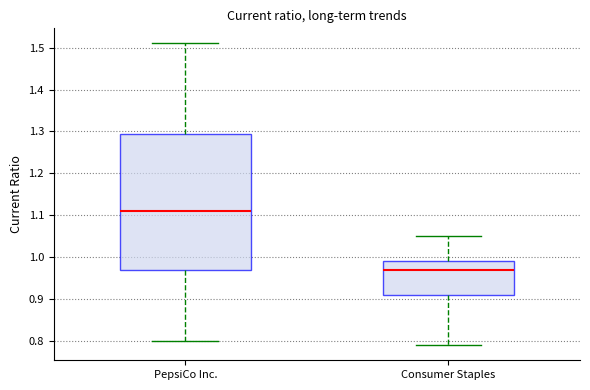

Where does the median line of the box for Consumer Staples sit on the y-axis? The values are not printed on the chart, so give them approximately, as read against the axis.

0.97